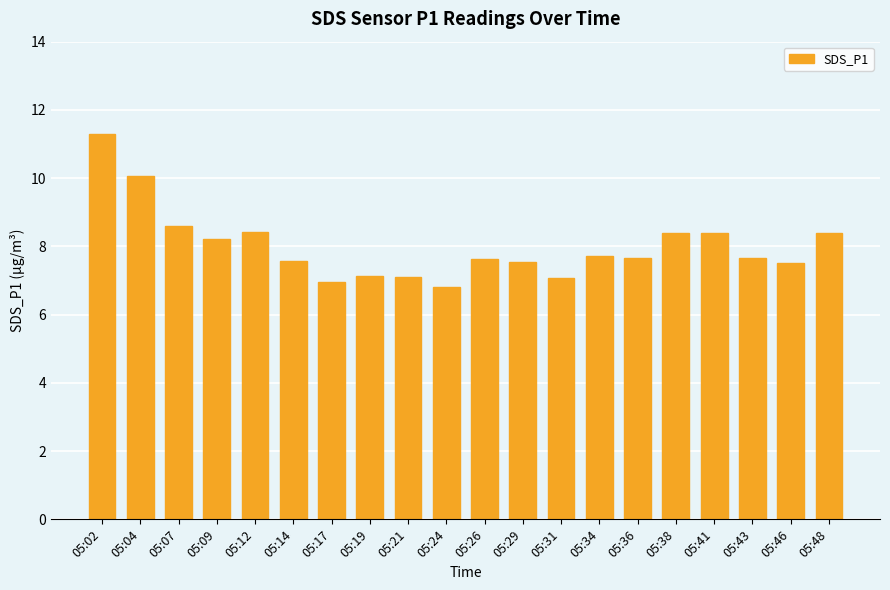

How many bars are there in total?

20